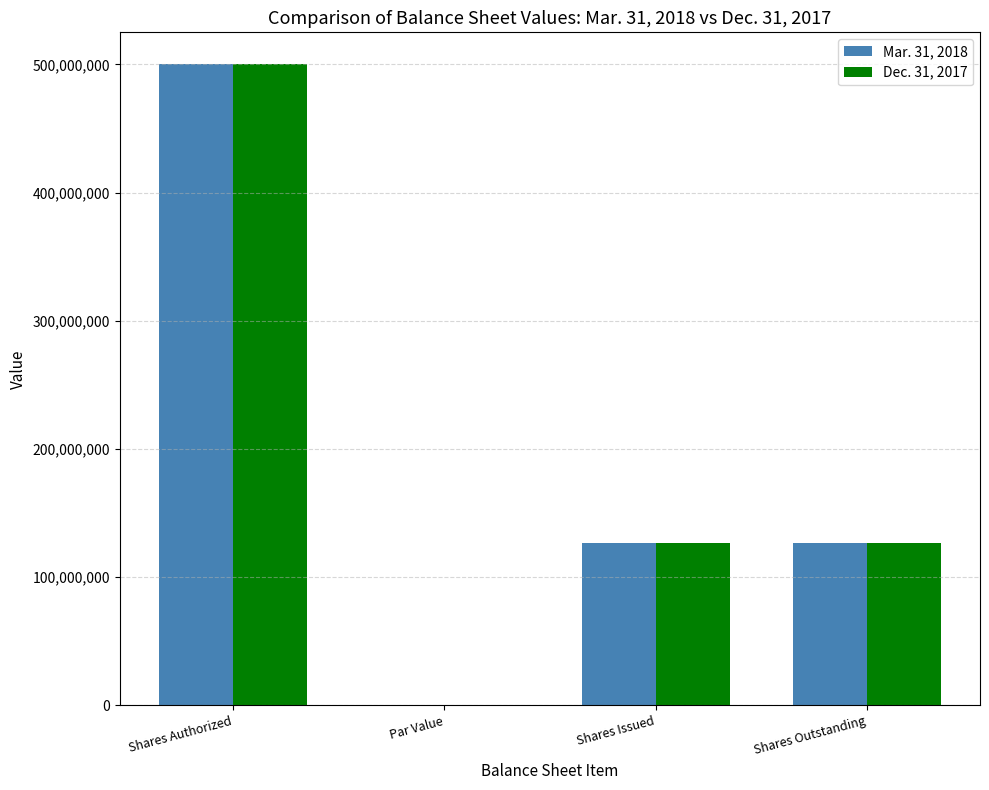

At which category is the sum across all series the highest?

Shares Authorized